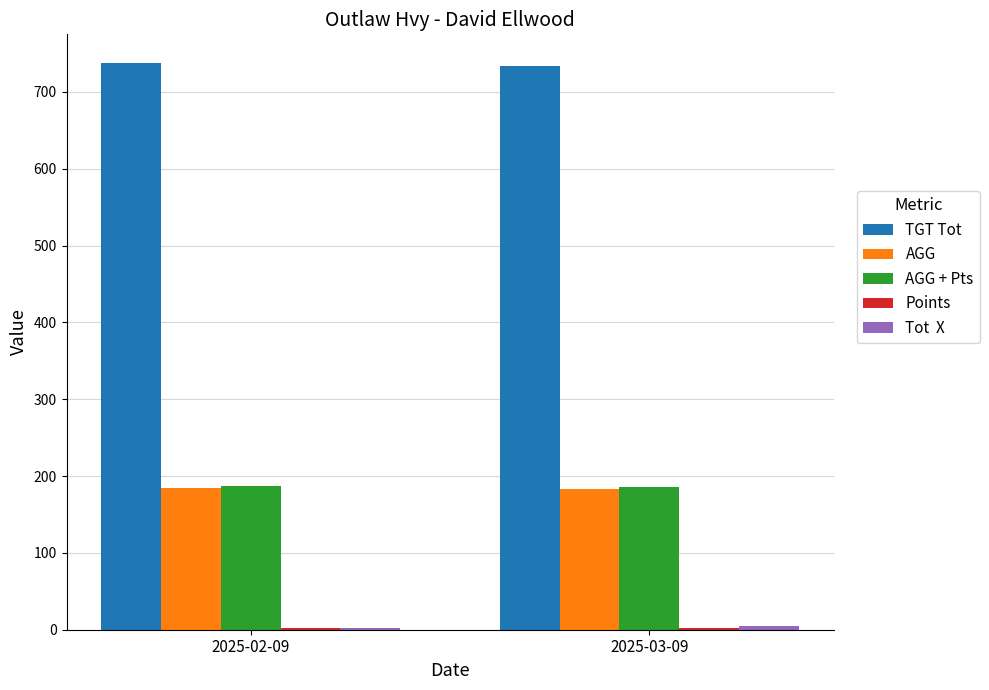

What is the maximum value shown in the chart?

738.0